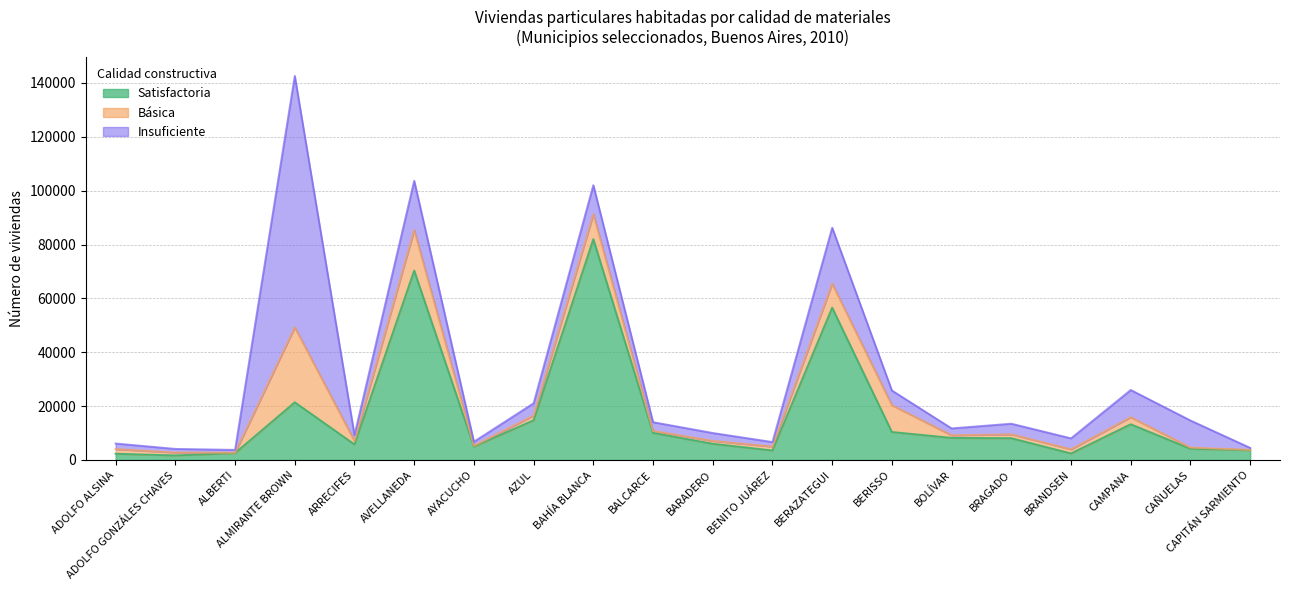

True or false: Insuficiente has a value of 2558 at BOLÍVAR.

True